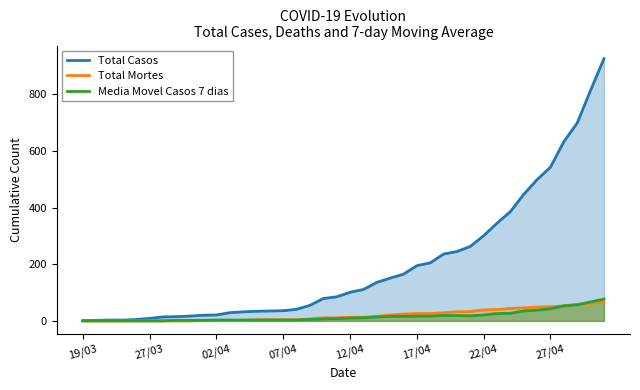

What is the average value of the Media Movel Casos 7 dias series?

16